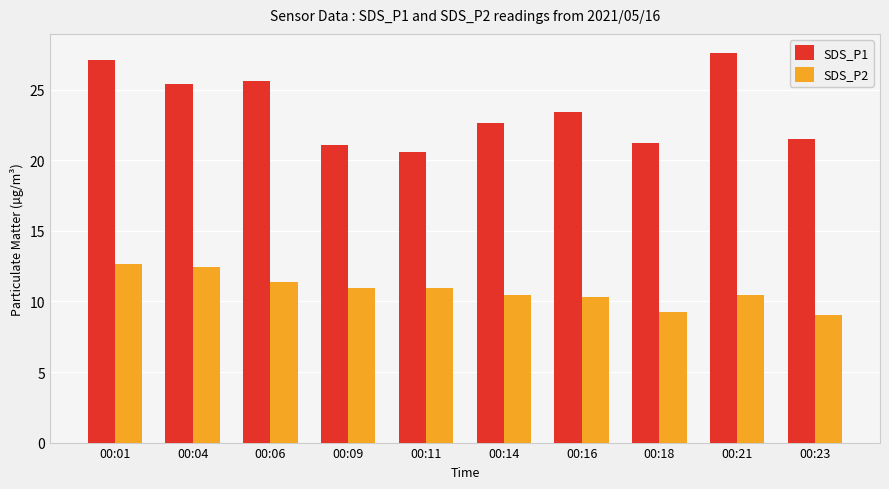

How many bars are there in each group?

2